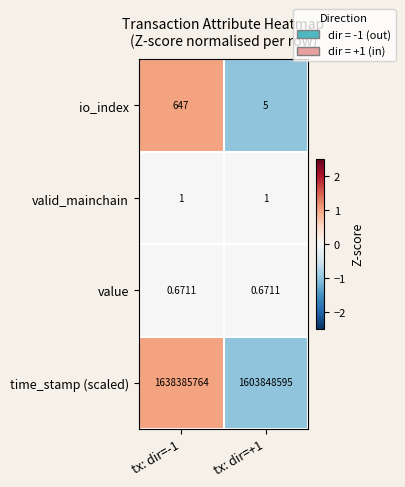

Which series has the widest spread of values?

time_stamp (scaled)